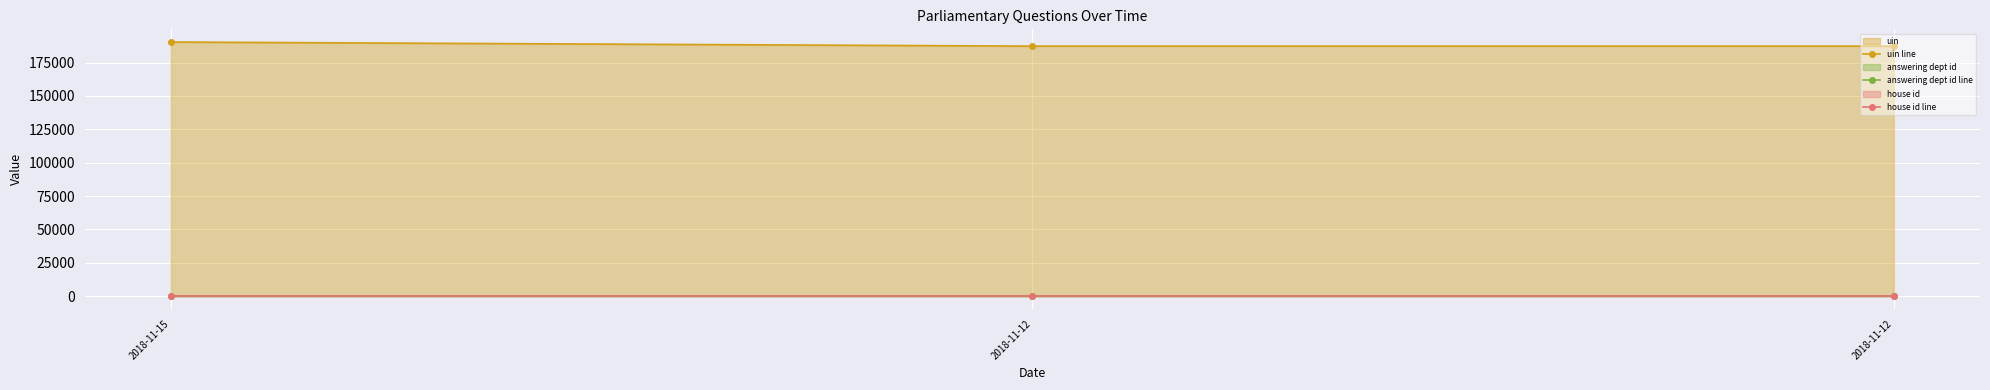

Which series has the largest total across all categories?

uin line